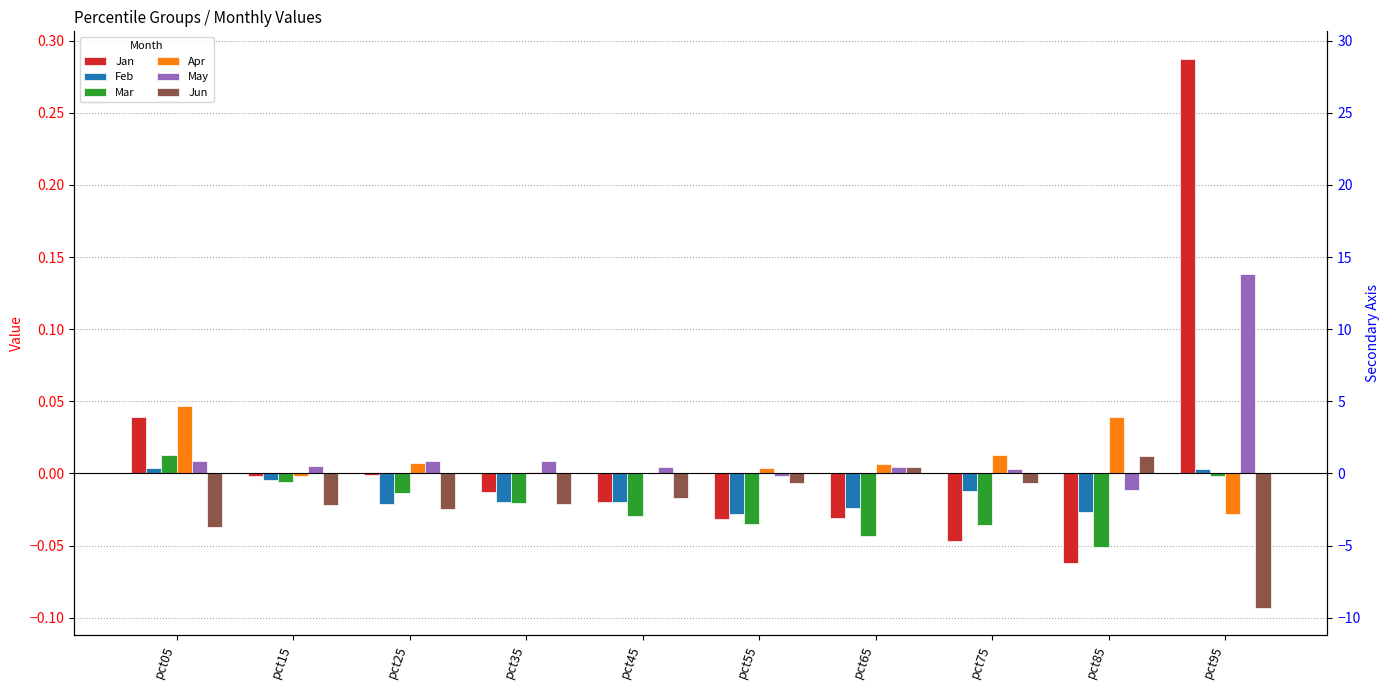

How many data points does each series have?

10